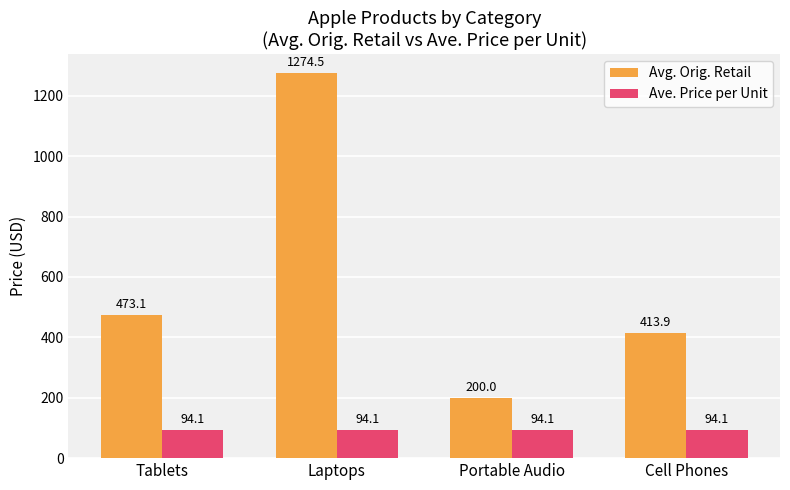

Where does the Avg. Orig. Retail series first go above 473?

Tablets